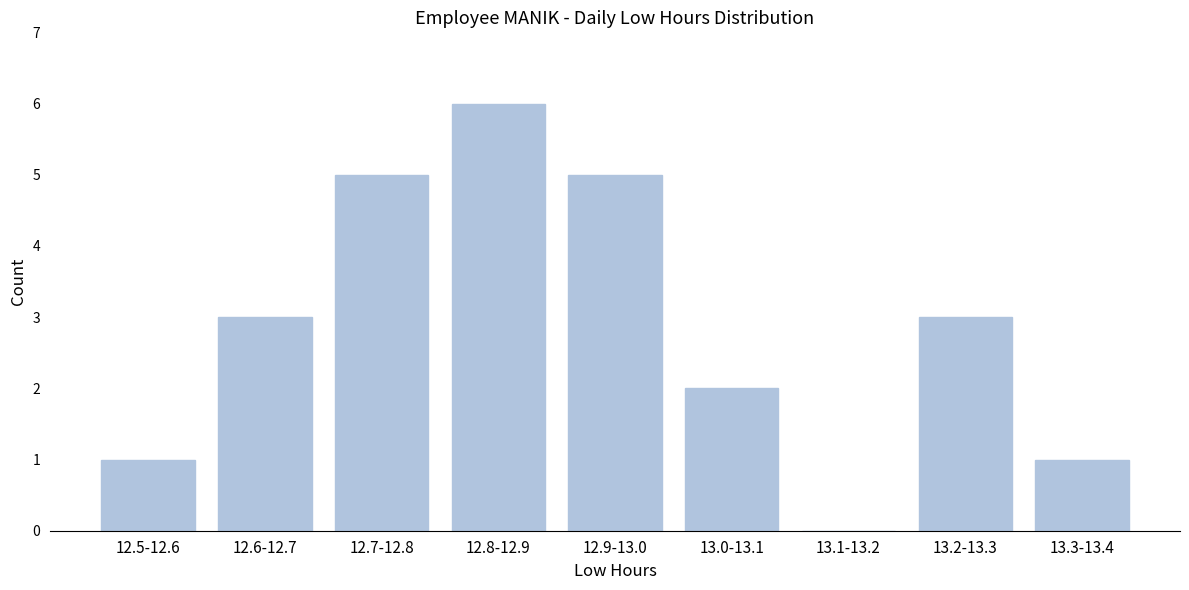

Reading right to left, what are all the values shown in this chart?

13.3-13.4=1	13.2-13.3=3	13.1-13.2=0	13.0-13.1=2	12.9-13.0=5	12.8-12.9=6	12.7-12.8=5	12.6-12.7=3	12.5-12.6=1